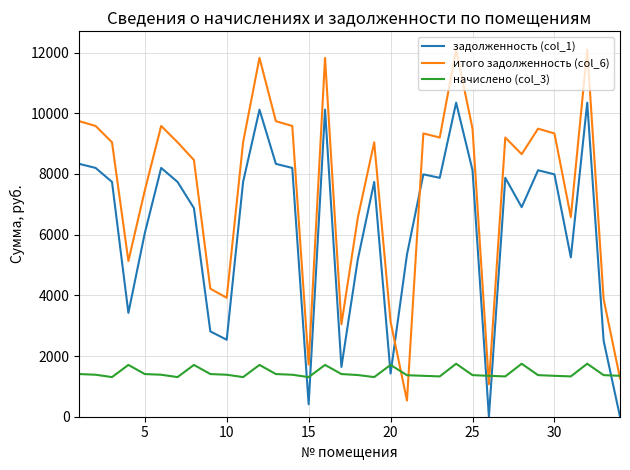

Which series has the largest total across all categories?

итого задолженность (col_6)